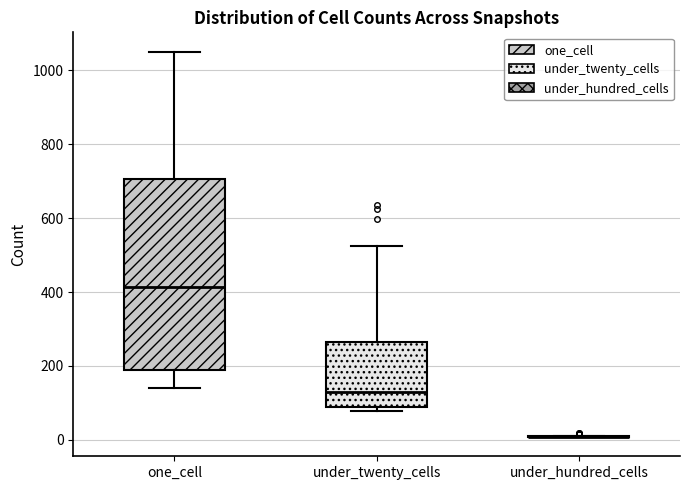

Which box is the tallest, from its lower edge to its upper edge?

one_cell